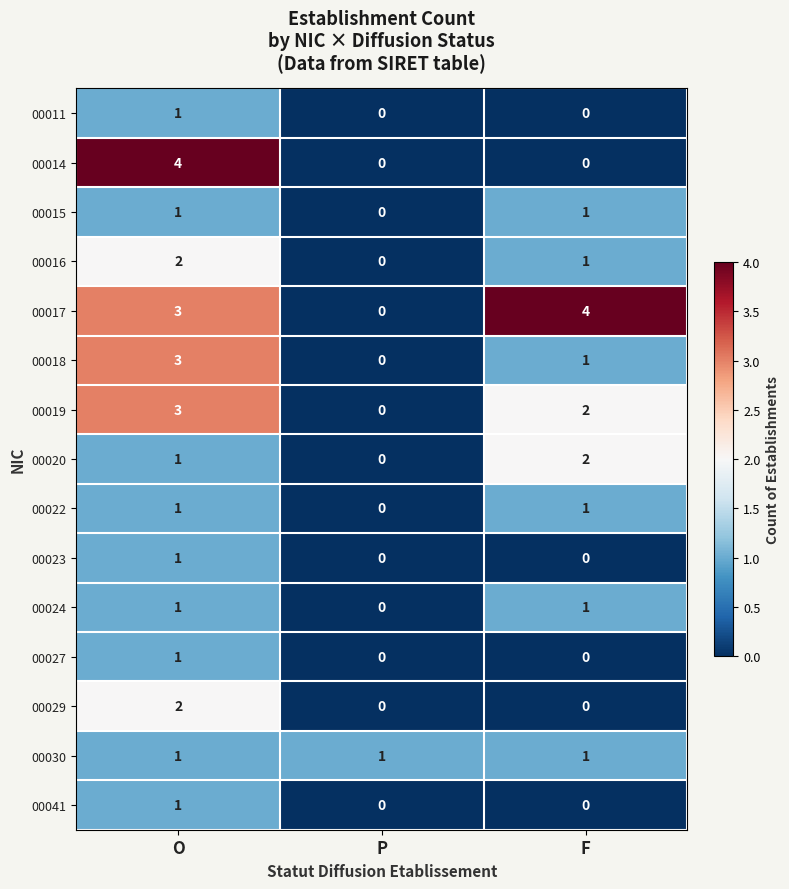

The 00022 series shows 0 at P. True or false?

True